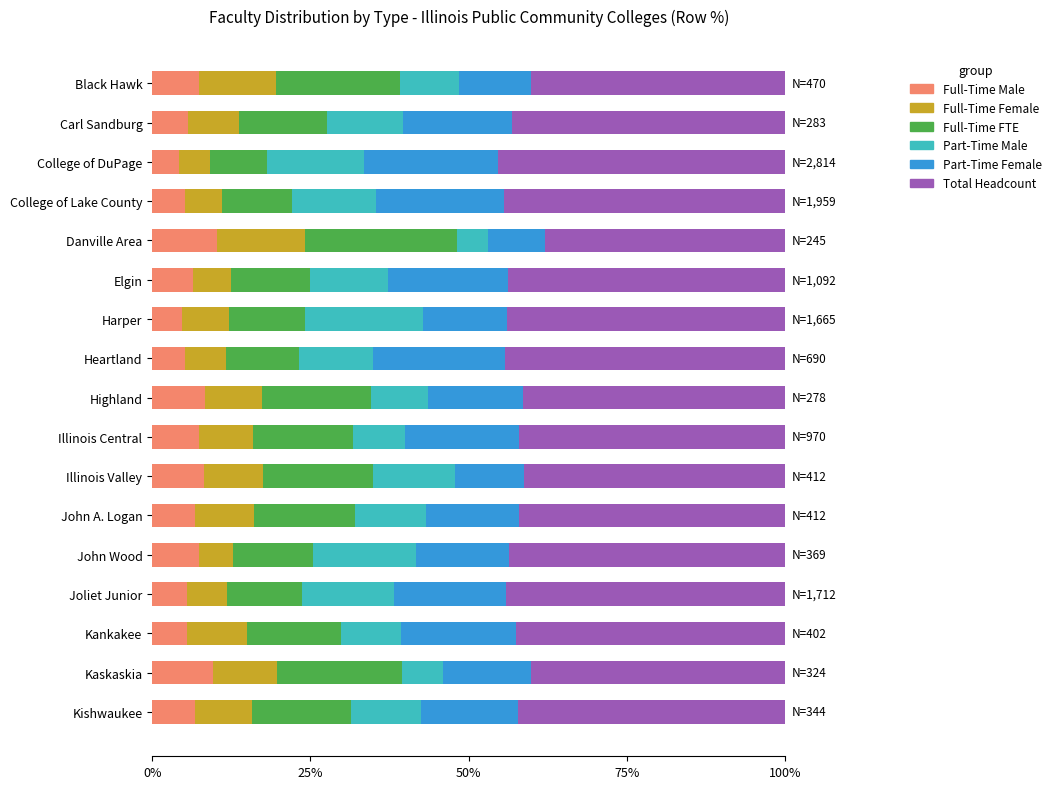

What is the maximum value for Full-Time Male?

10.2